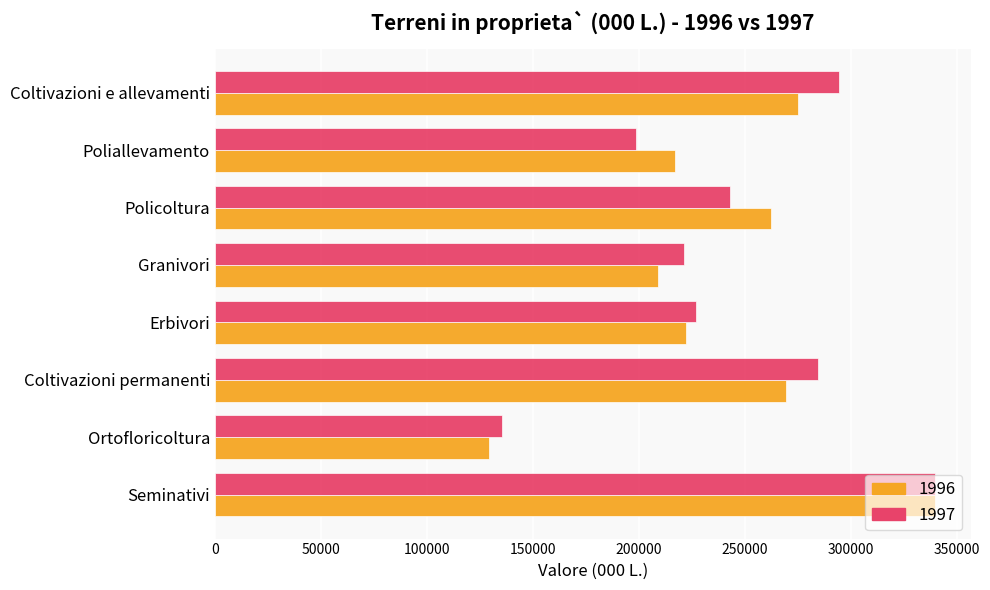

What is the average value of the 1996 series?

240393